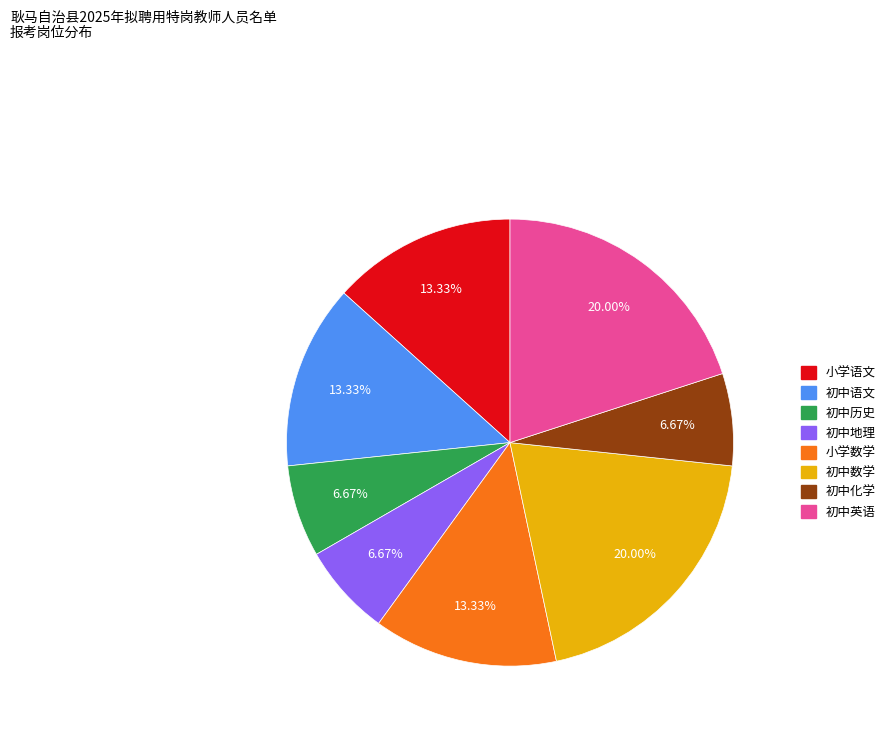

Does 初中地理 represent more than half of the total?

No